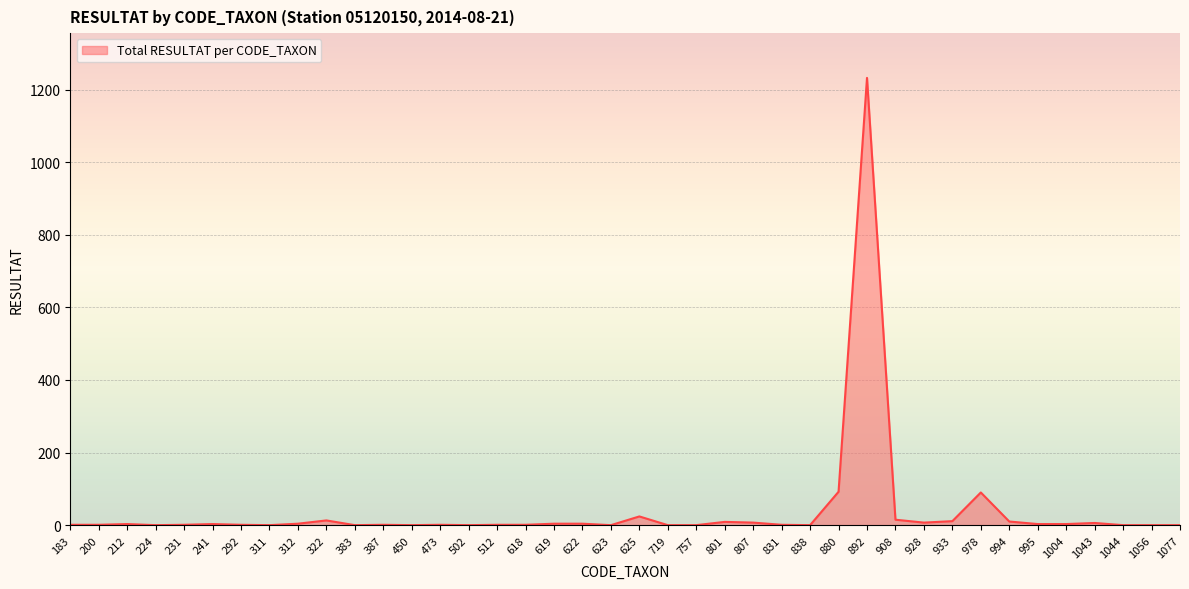

What is the greatest value displayed?

1232